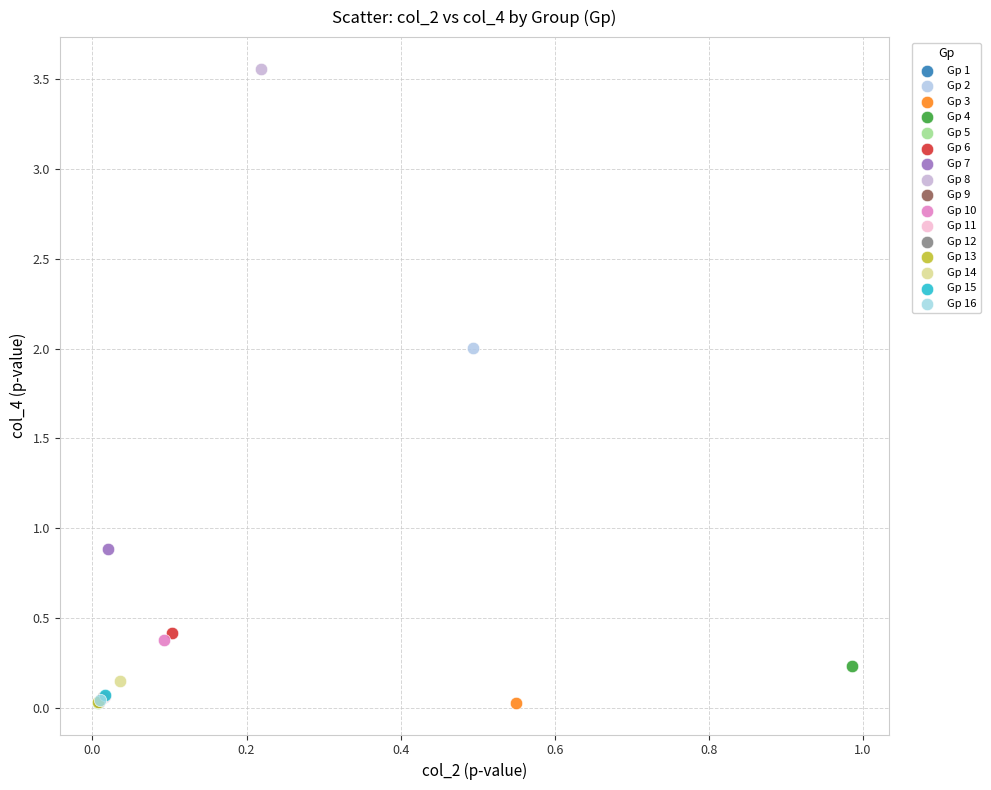

What are all the series names shown in the legend?

Gp 1, Gp 2, Gp 3, Gp 4, Gp 5, Gp 6, Gp 7, Gp 8, Gp 9, Gp 10, Gp 11, Gp 12, Gp 13, Gp 14, Gp 15, Gp 16